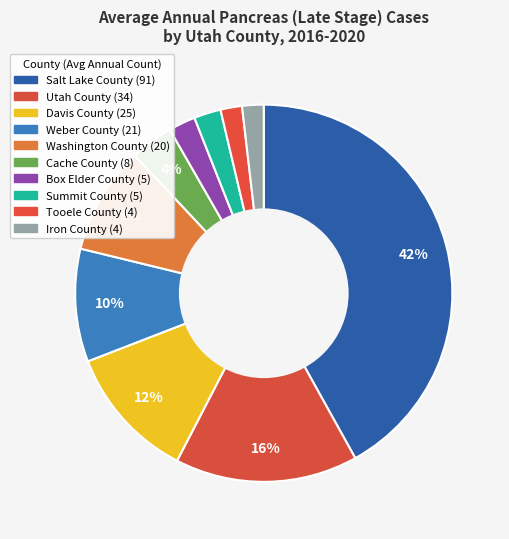

To the nearest percent, what percentage of the pie is Summit County?

2%